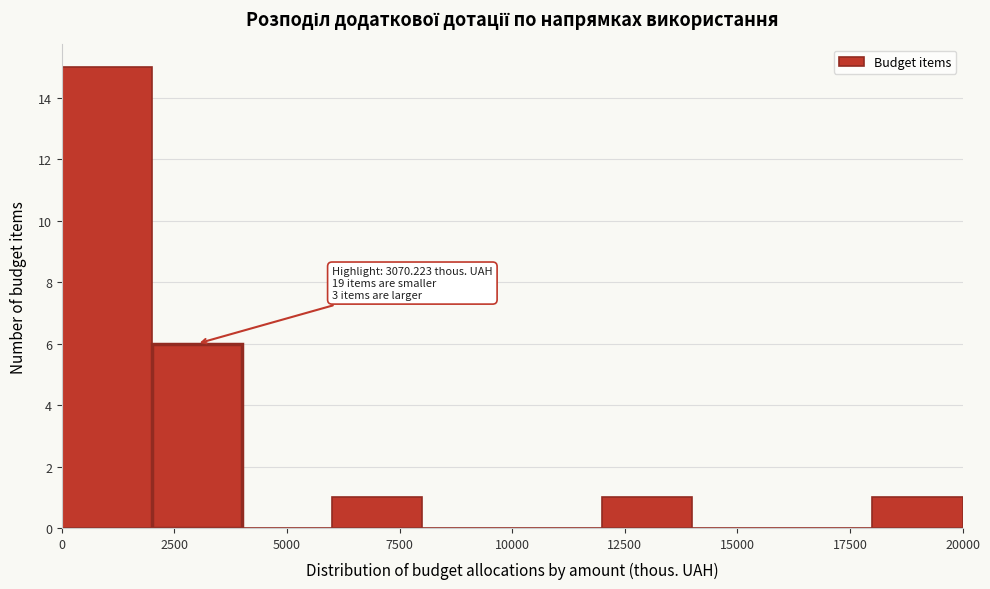

Which range on the x-axis has the tallest bar?

0 to 2000